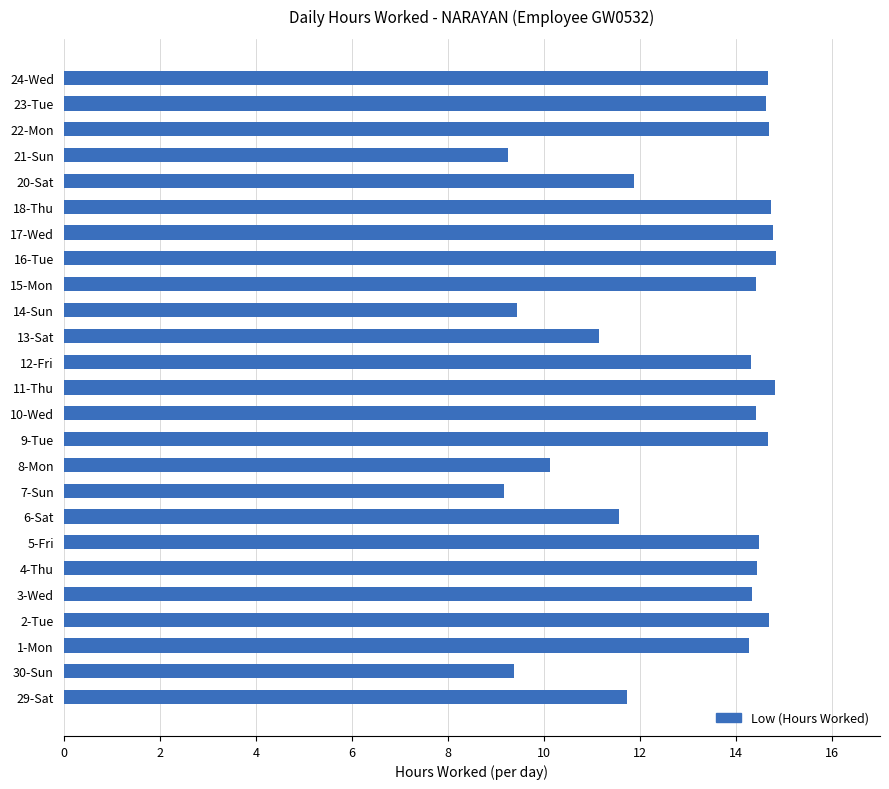

What is the minimum value shown in the chart?

9.2